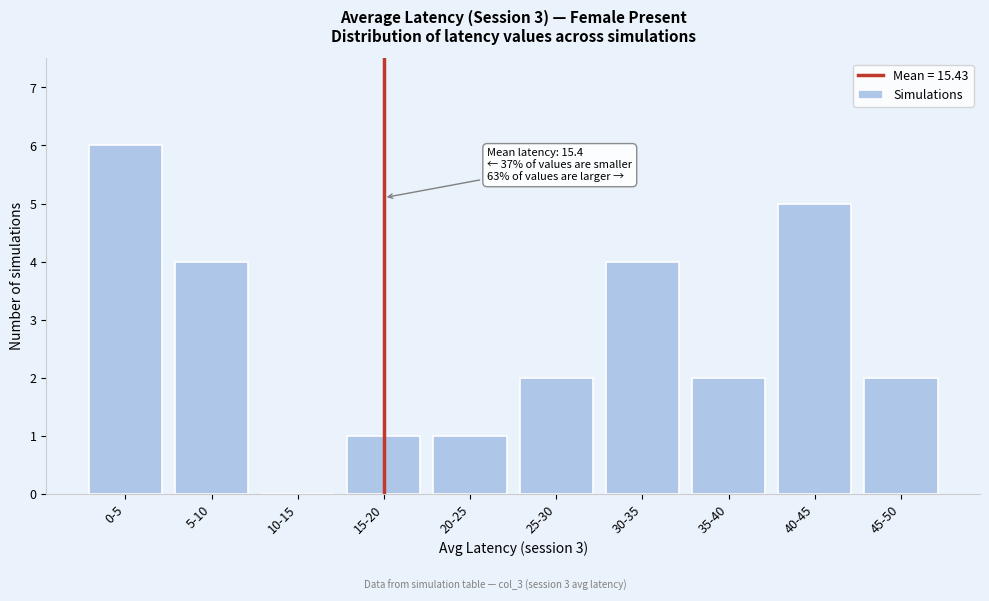

Reading left to right, transcribe all the data shown in this chart.

0-5=6	5-10=4	10-15=0	15-20=1	20-25=1	25-30=2	30-35=4	35-40=2	40-45=5	45-50=2